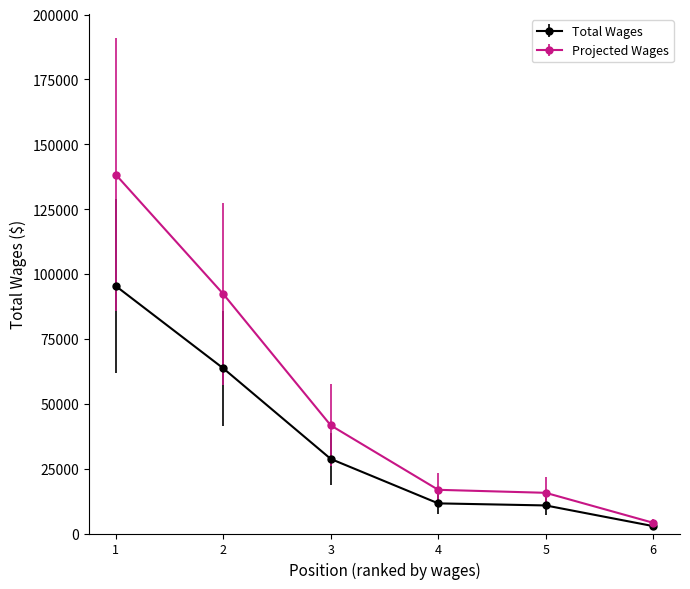

Between 1 and 4, which series saw the biggest shift?

Projected Wages